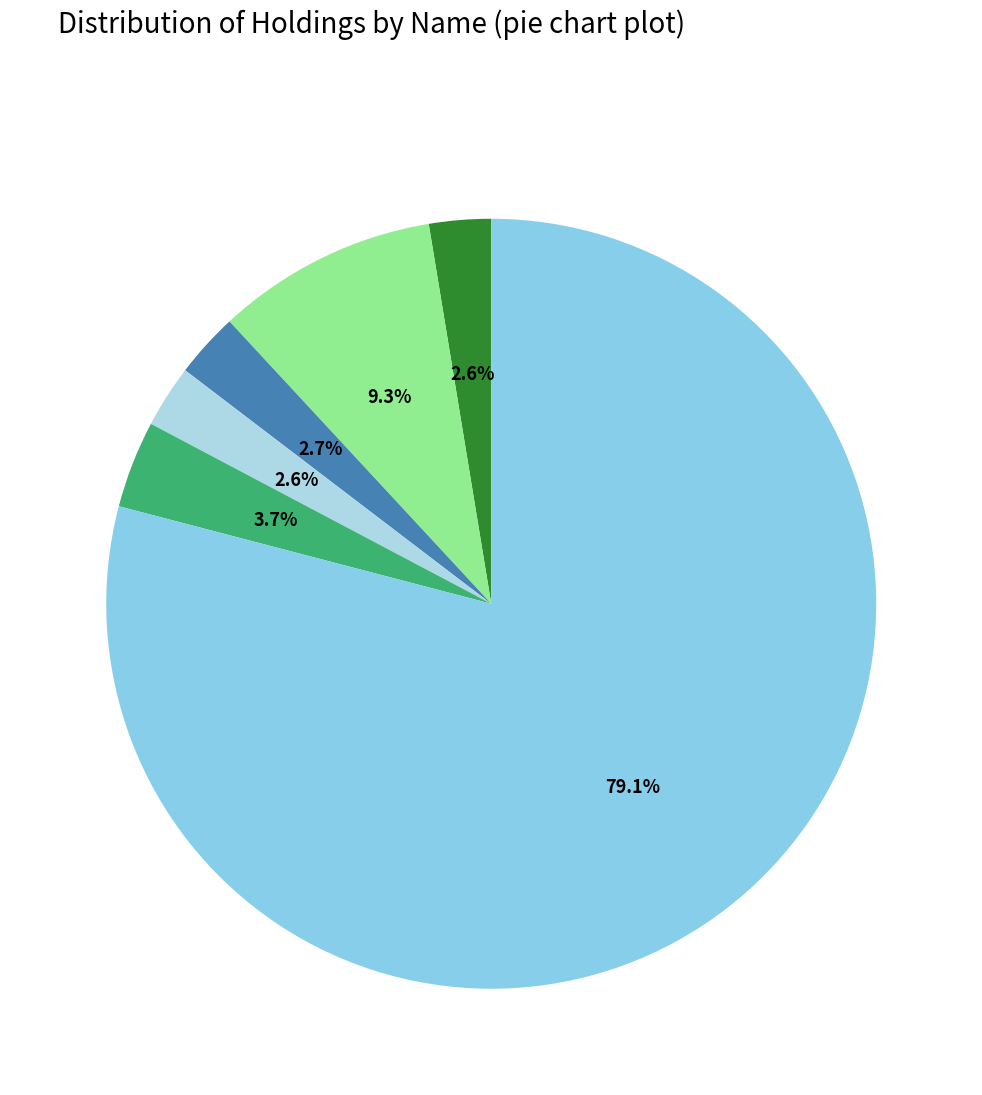

What is the smallest slice in the pie chart?

BT GROUP PLC